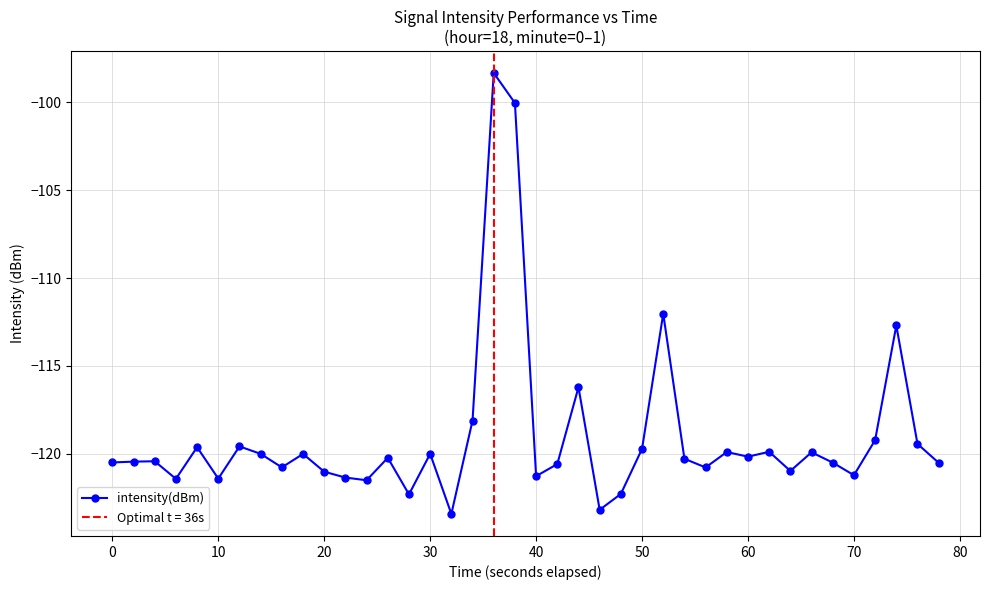

How many data points are less than -120?

24